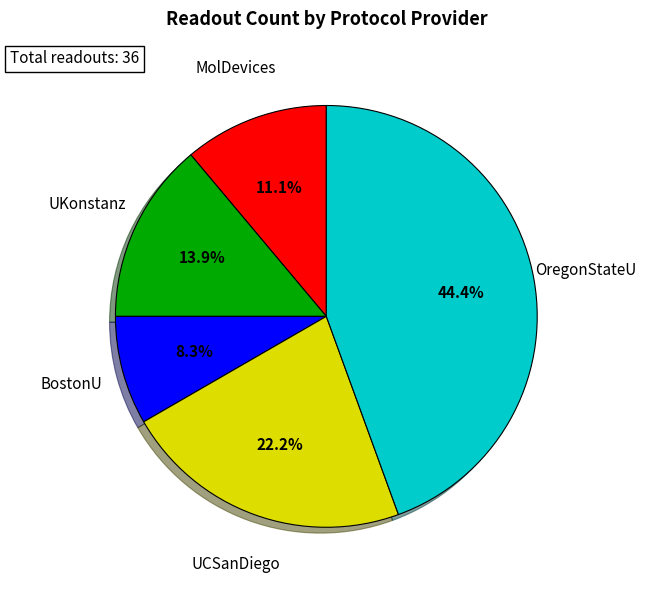

What is the largest slice in the pie chart?

OregonStateU